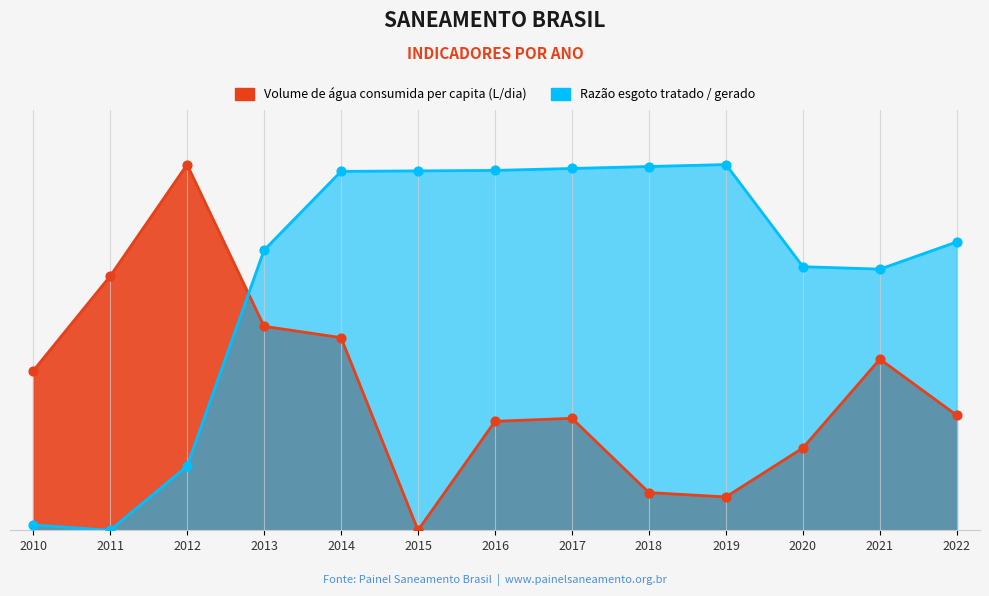

Which series has the largest total across all categories?

Razão esgoto tratado / gerado